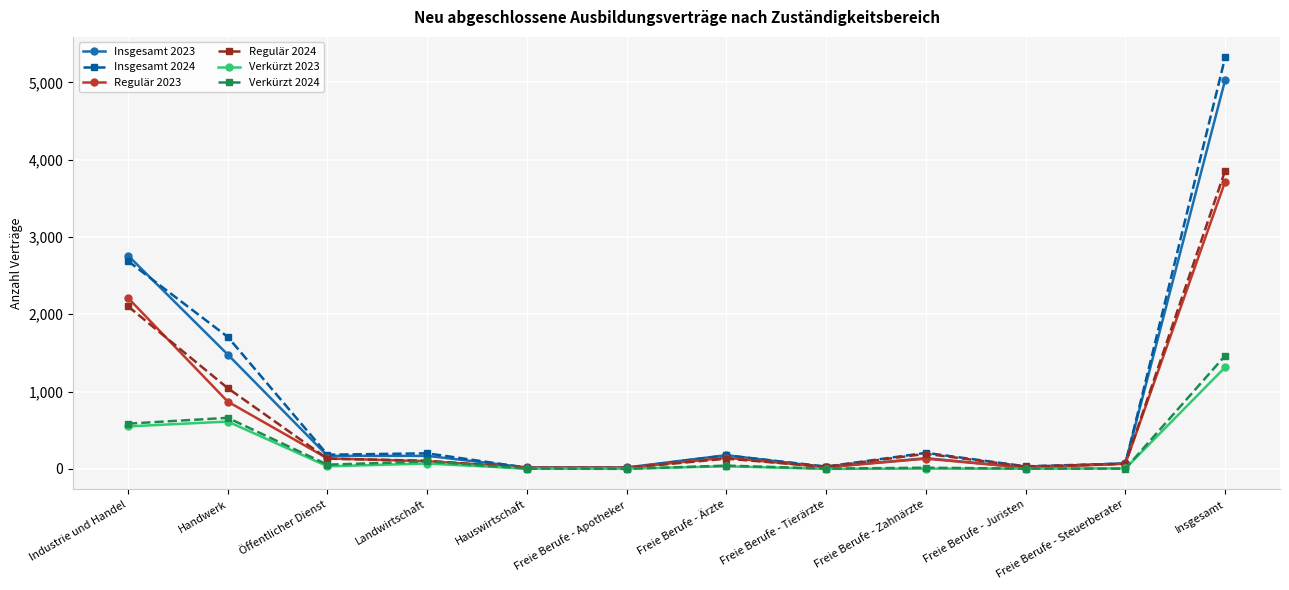

At how many categories does at least one series exceed 1440?

3